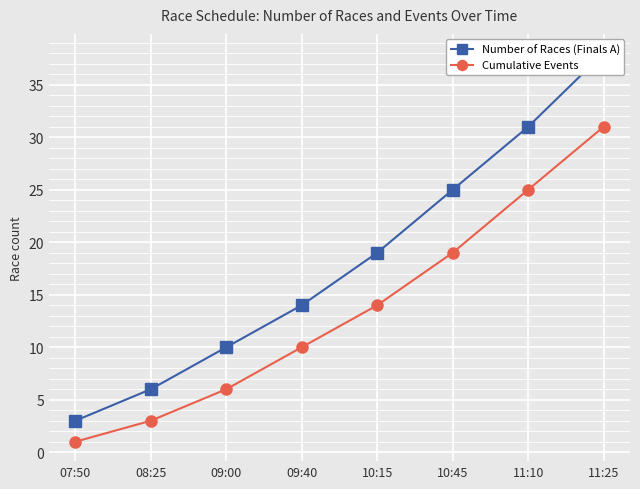

Reading left to right, what are all the values shown in this chart?

Number of Races (Finals A): 3	6	10	14	19	25	31	38
Cumulative Events: 1	3	6	10	14	19	25	31